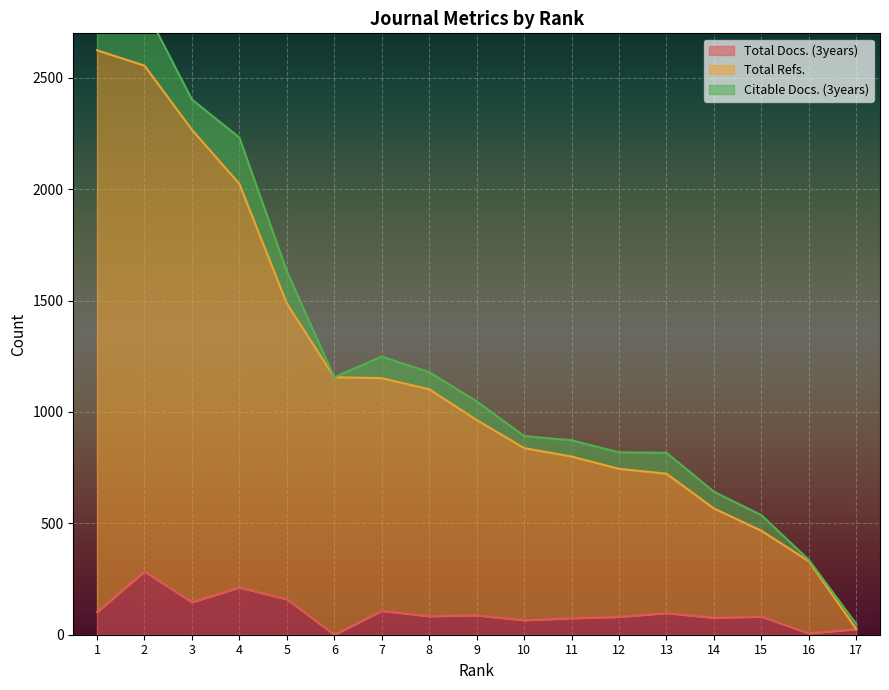

Is it true that Total Refs. equals 1150 at 12?

False